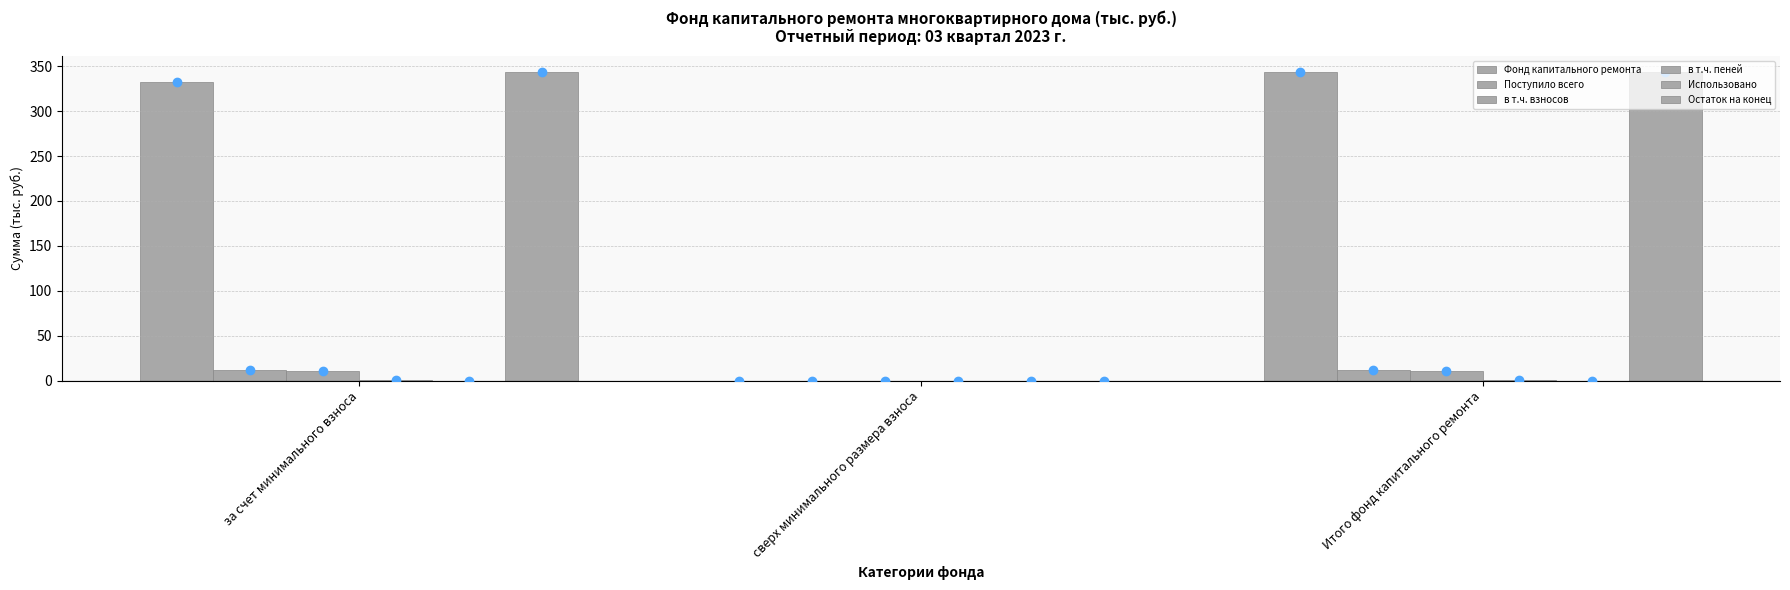

Are the bars horizontal?

No